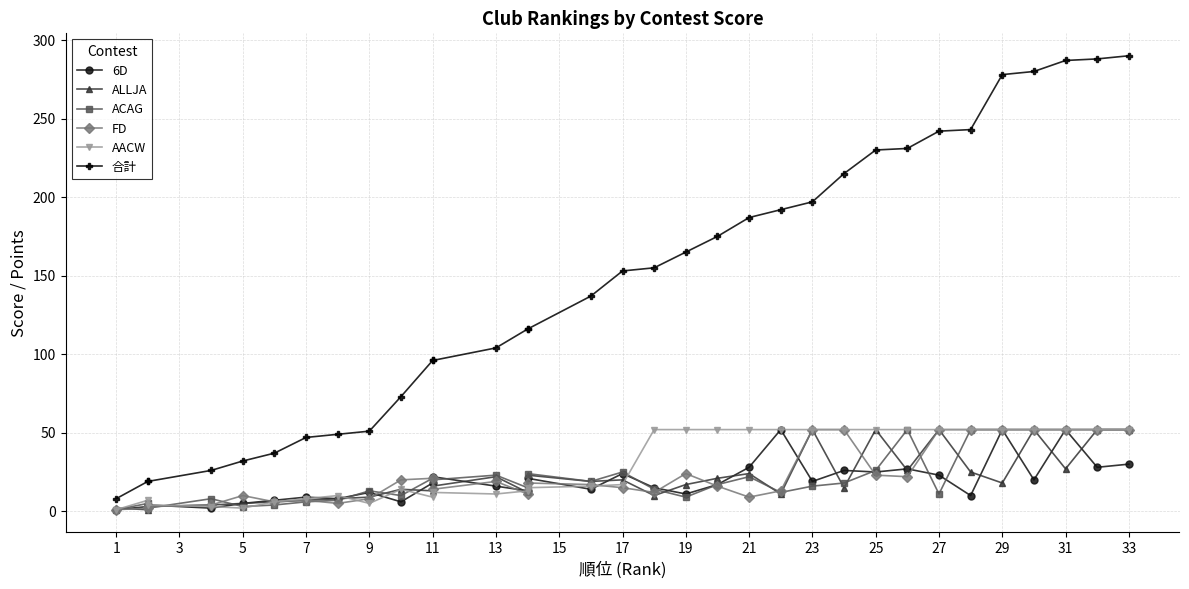

Which has a higher value, 13 or 1?

13